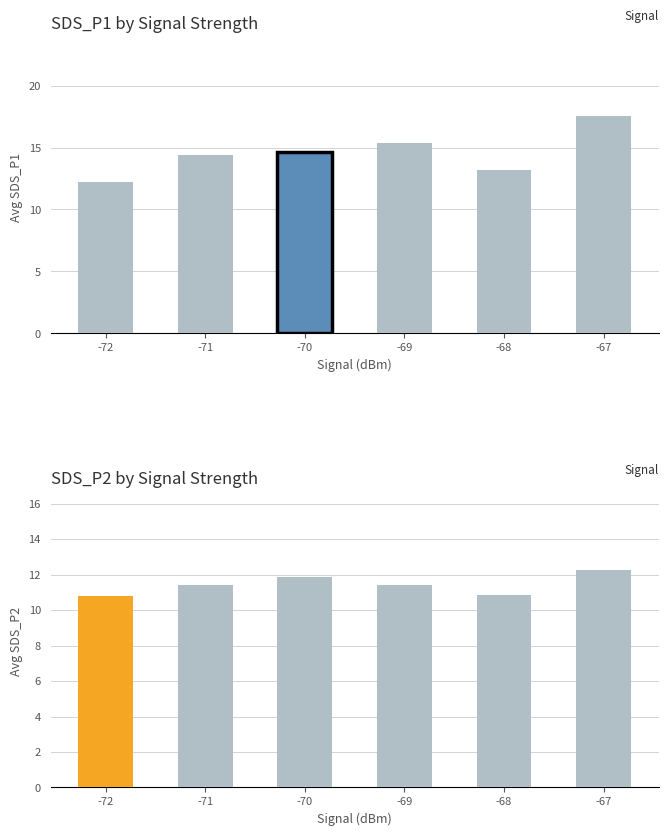

Which series has the widest spread of values?

SDS_P1